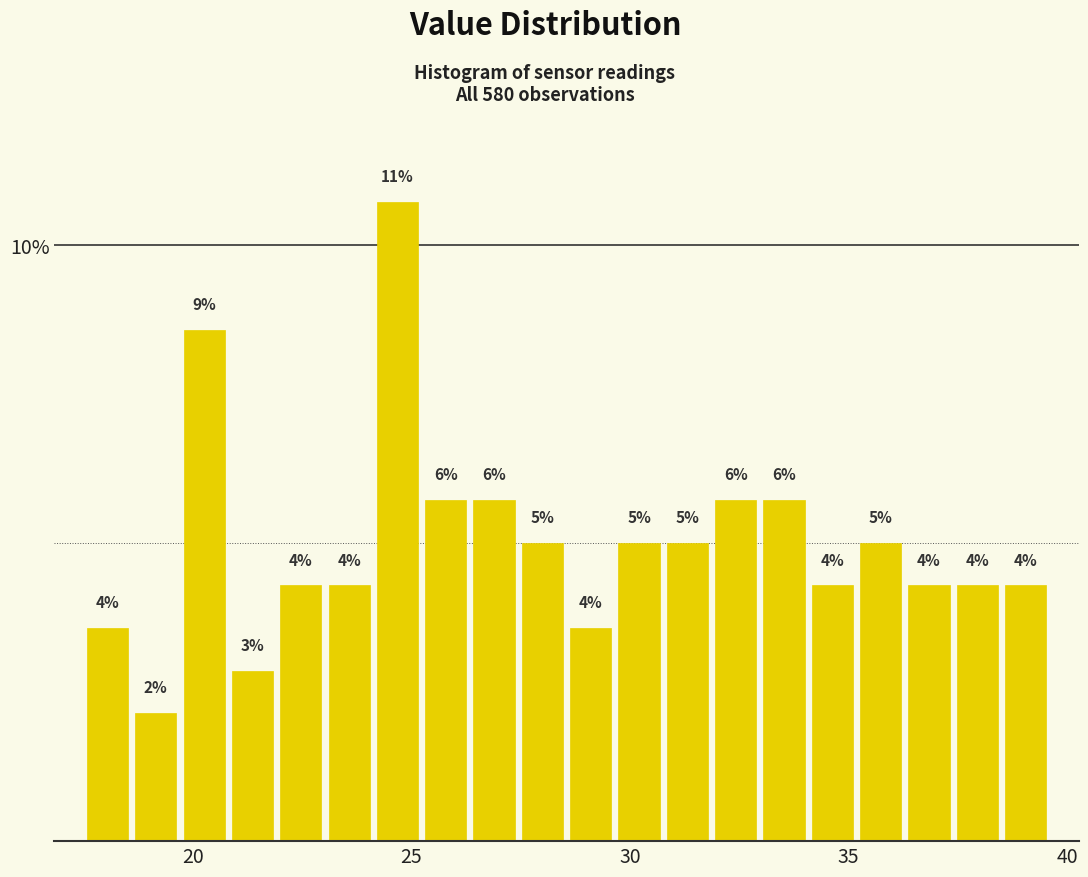

Around what value on the x-axis is the tallest bar? Give the approximate position of its centre, as read against the axis.

24.5